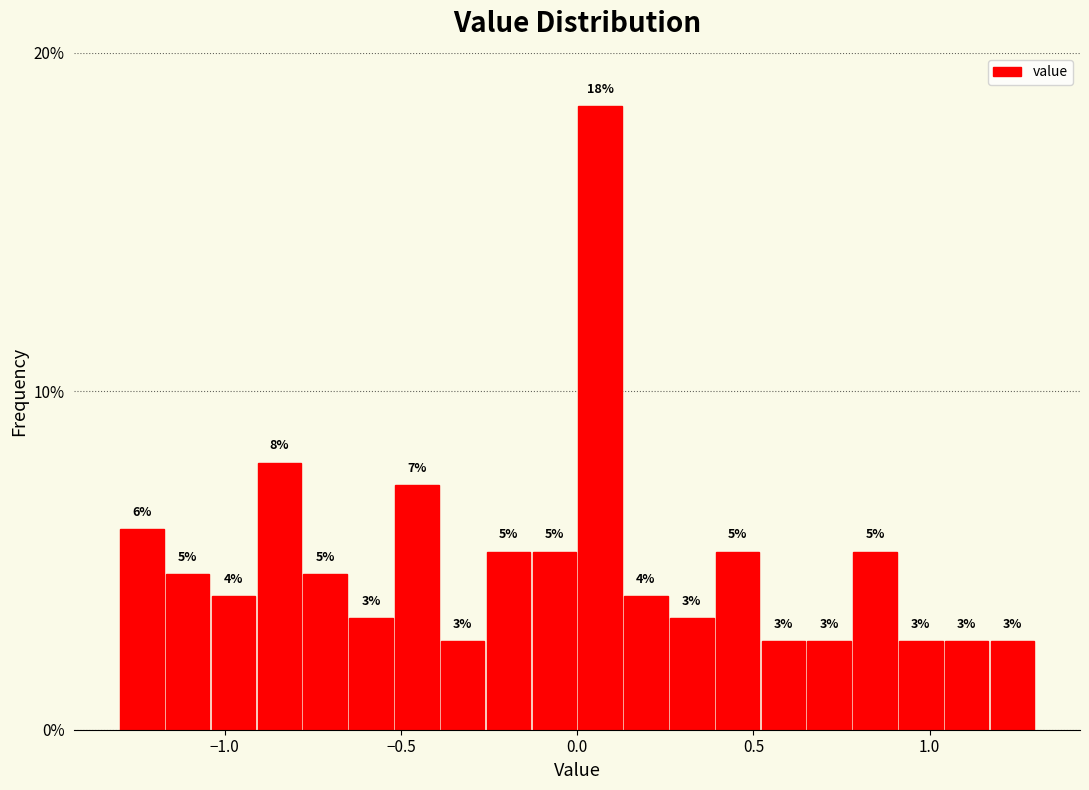

Around what value on the x-axis is the tallest bar? Give the approximate position of its centre, as read against the axis.

0.05